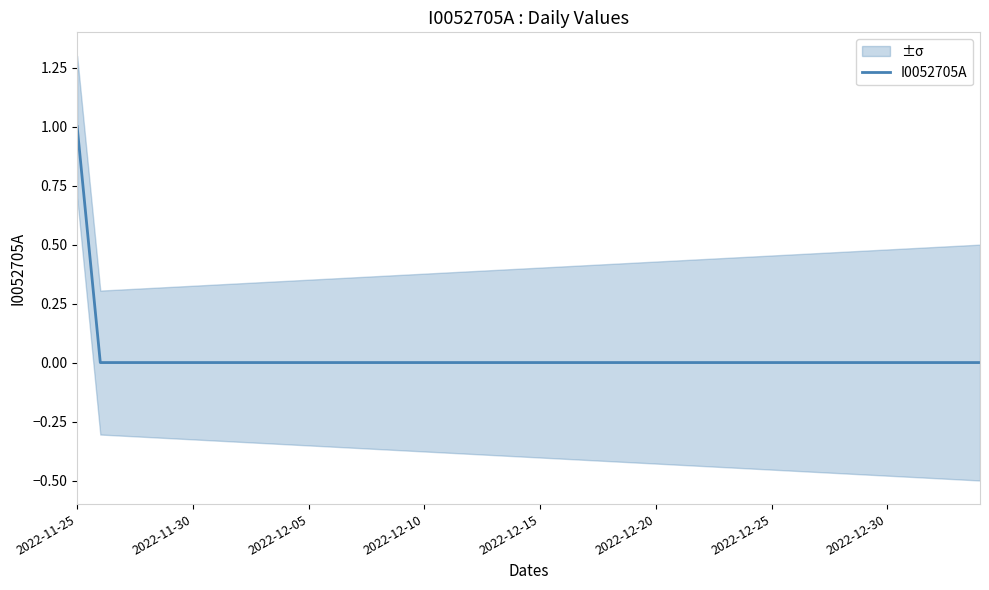

True or false: I0052705A has a value of 0 at 2022-12-20.

True